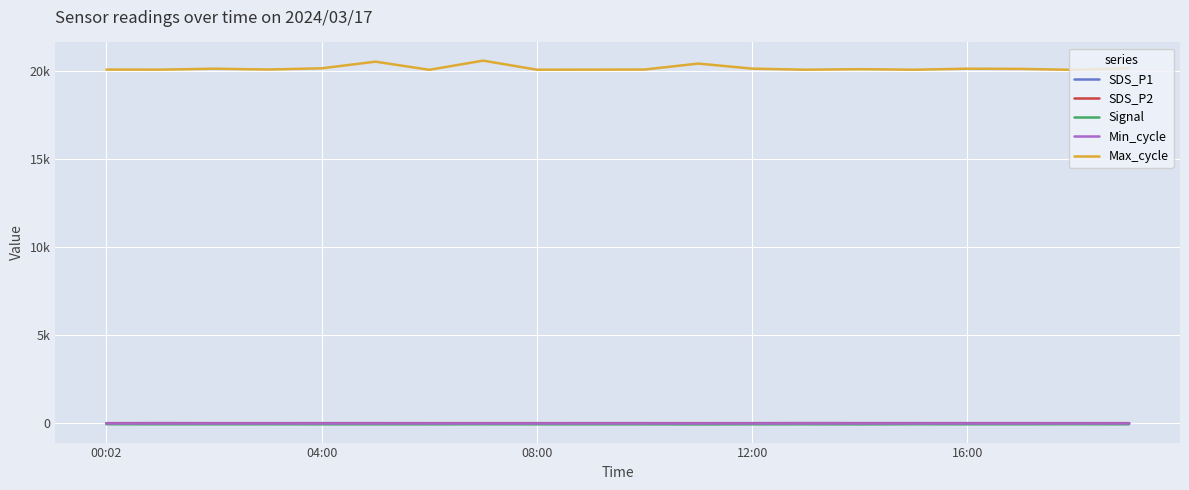

Rank the categories by Signal value from highest to lowest.

18, 00:02, 15, 7, 12:00, 04:00, 08:00, 13, 16, 17, 16:00, 5, 8, 9, 12, 19, 6, 10, 14, 11